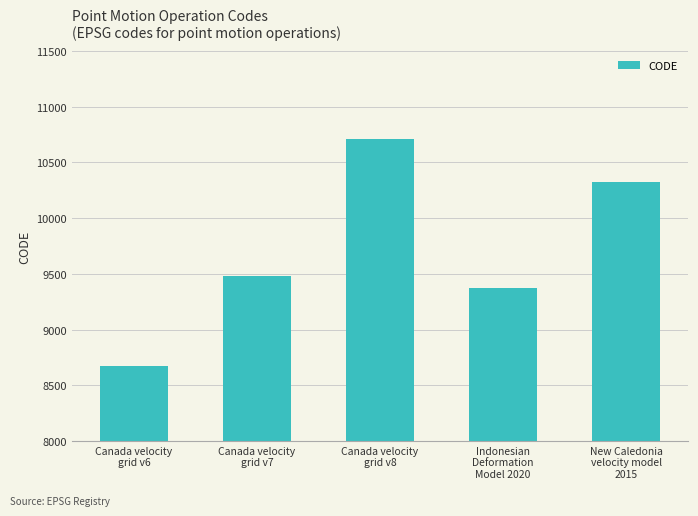

What is the ratio of the value at Indonesian
Deformation
Model 2020 to the value at New Caledonia
velocity model
2015?

0.9